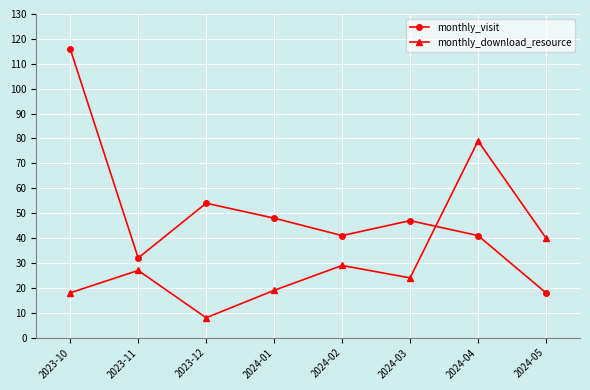

What is the label of the 1st point from the left?

2023-10